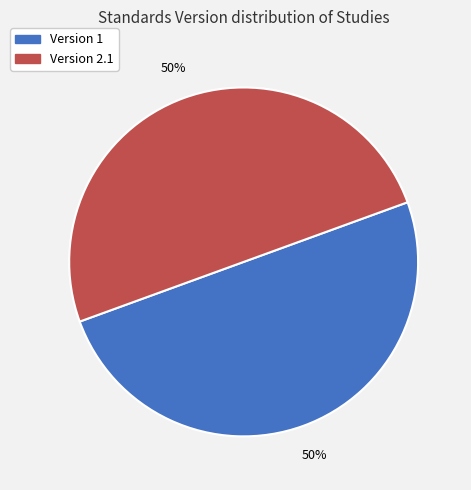

To the nearest percent, what is the average slice percentage?

50%